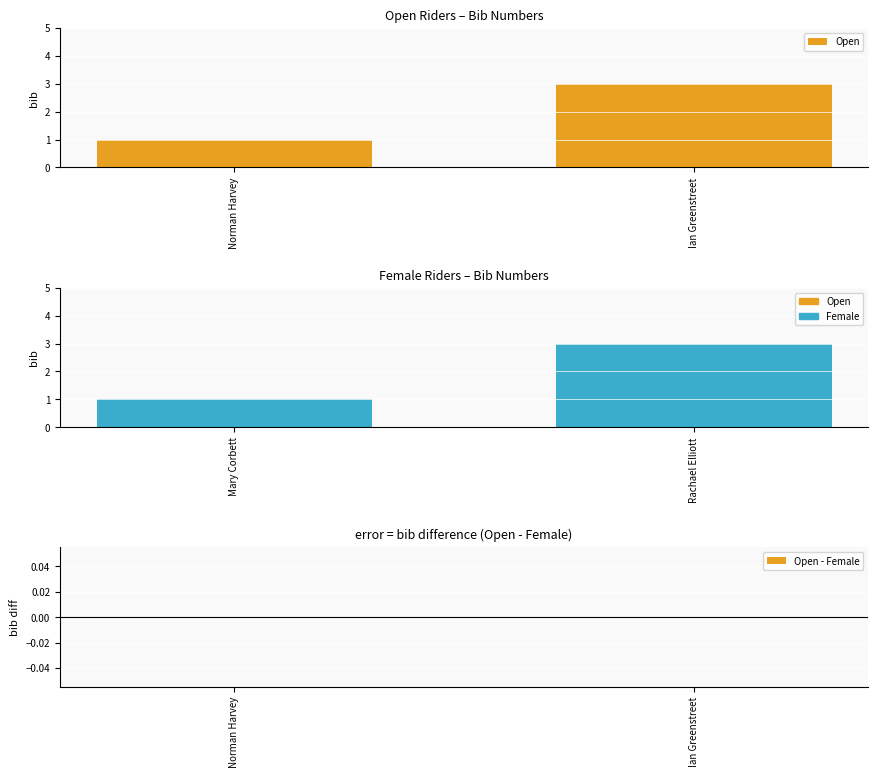

True or false: Open has a value of 2 at Ian Greenstreet.

False